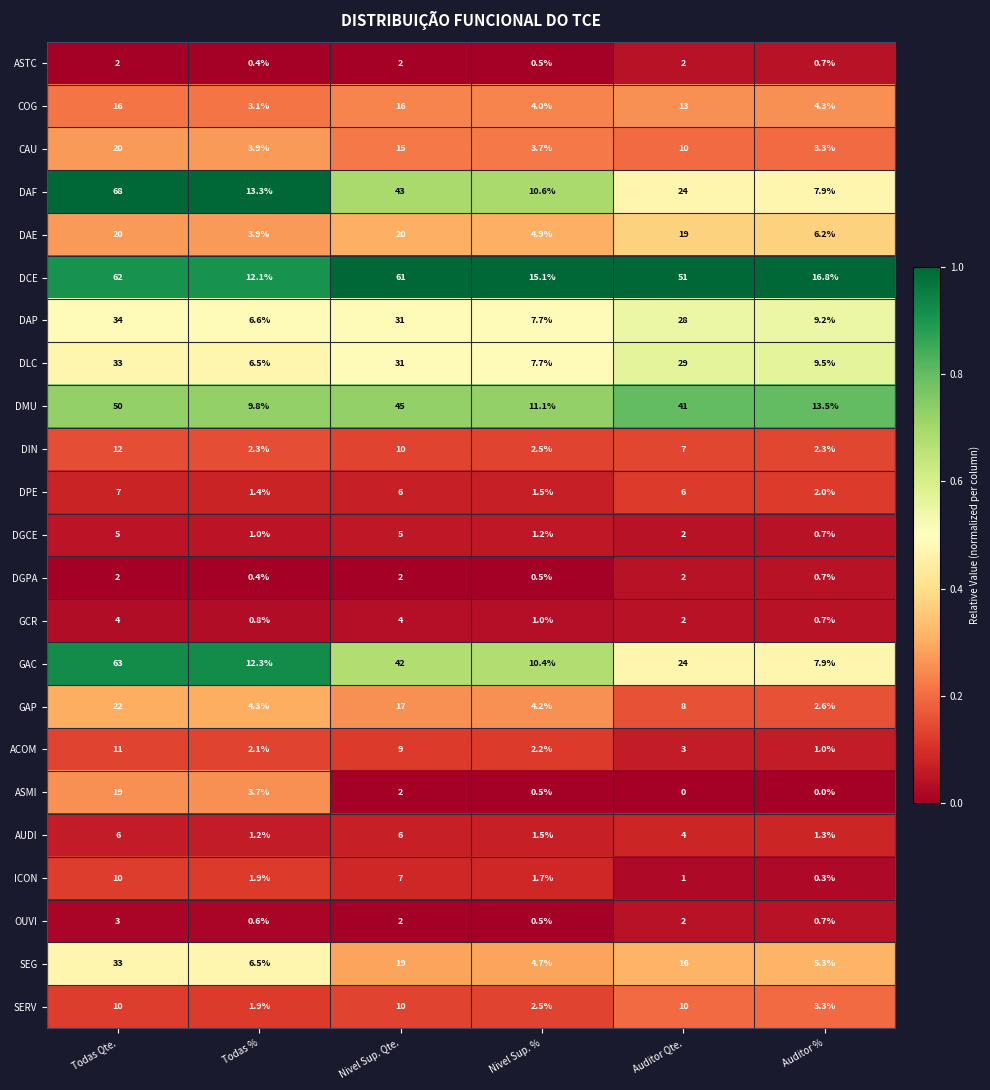

Where is COG nearest to the value 9?

Auditor Qte.